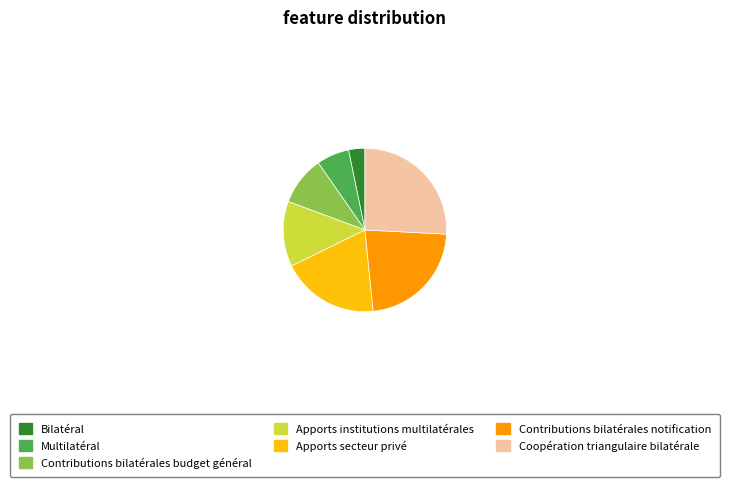

Approximately how many times larger is the value at Apports secteur privé compared to Multilatéral?

3.0